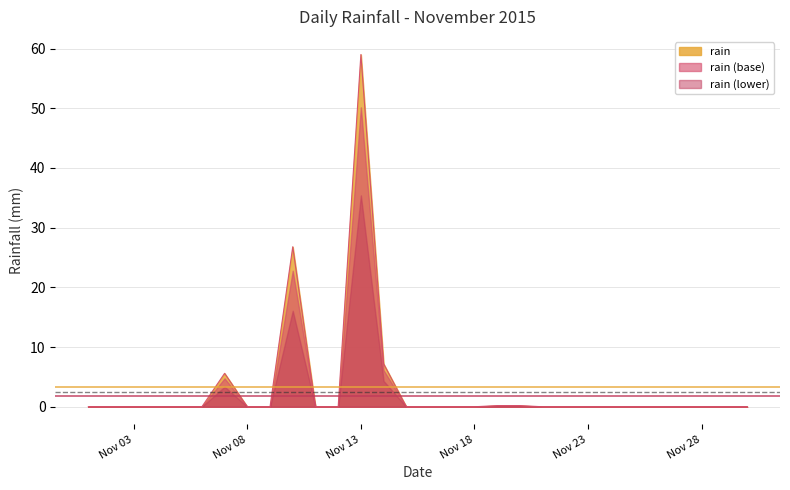

The rain (lower) series shows 0.0 at Nov 03. True or false?

True